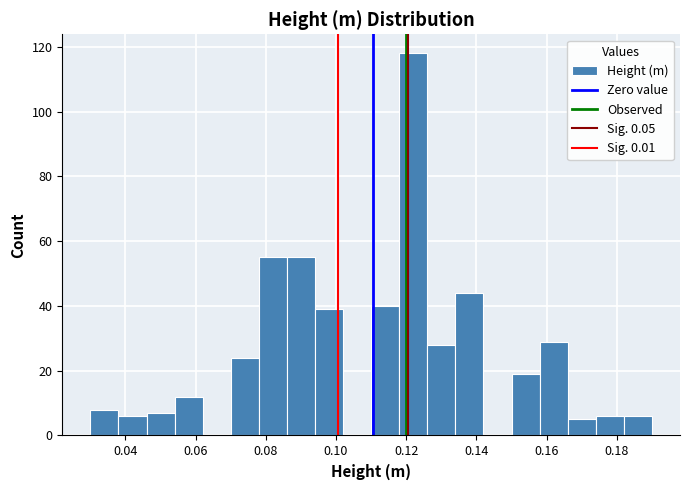

Over which range of the x-axis is the bar tallest?

0.118 to 0.126